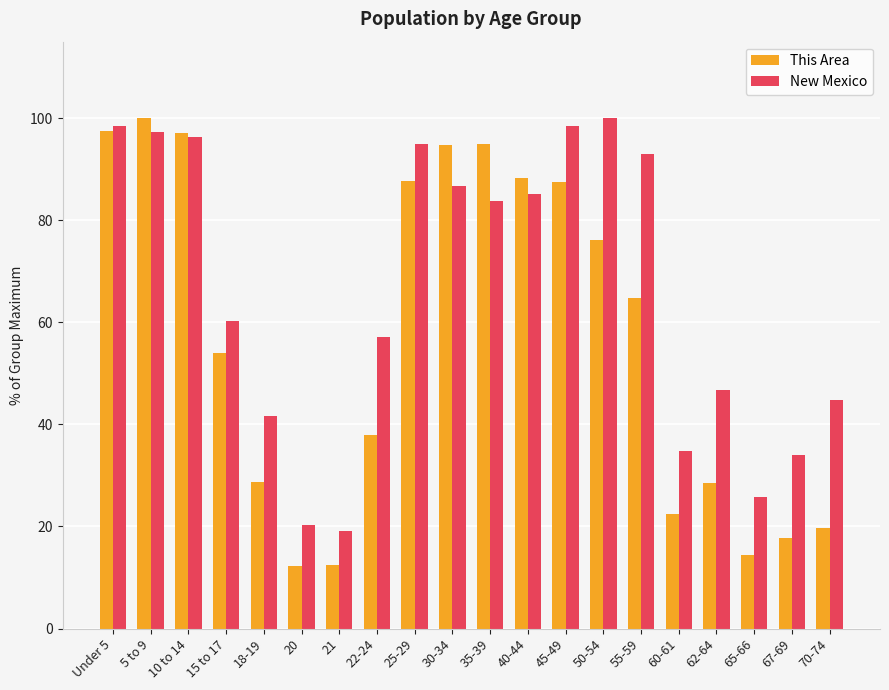

Is it true that This Area equals 10.4 at 60-61?

False